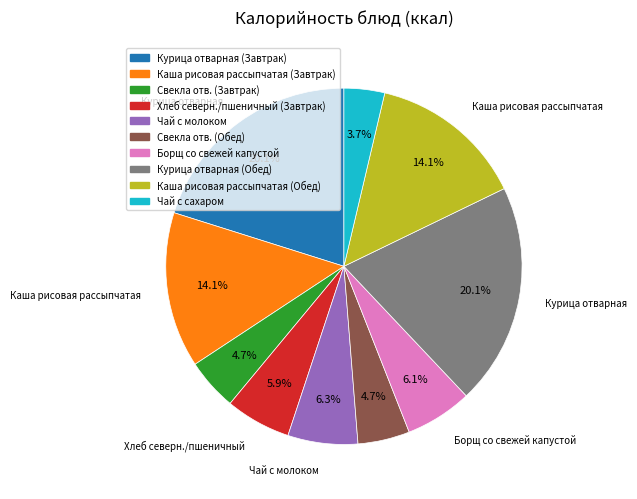

What is the smallest slice in the pie chart?

Чай с сахаром